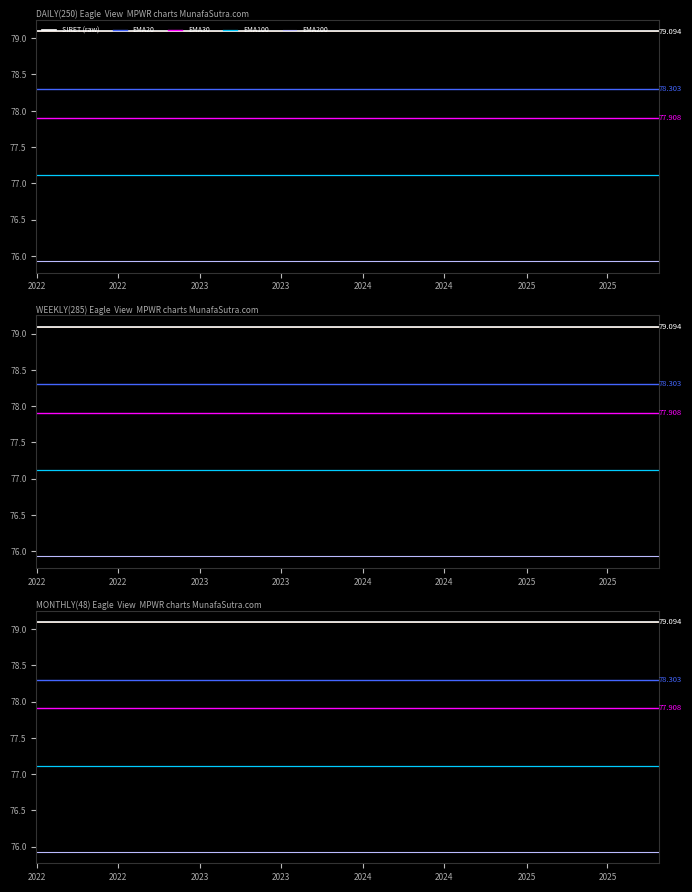

Which series changed the most between 2022 and 2023?

SIRET (raw)